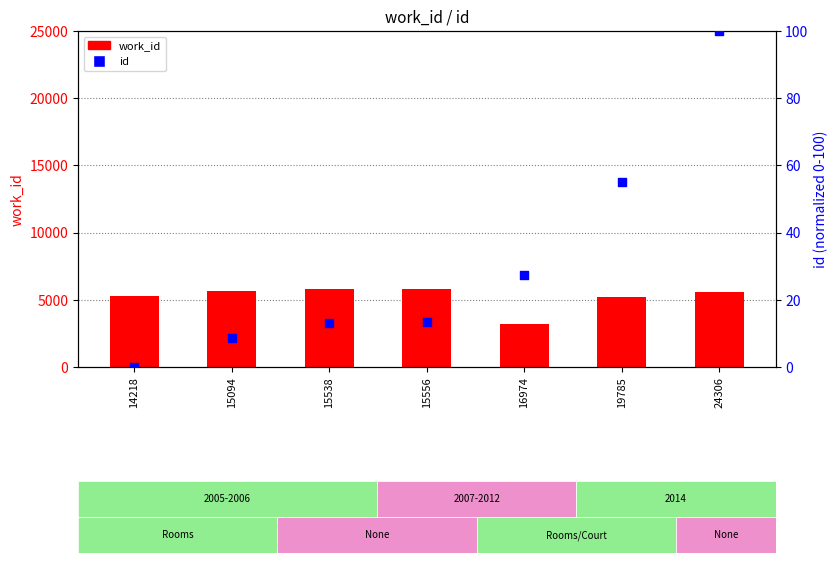

At how many categories does at least one series exceed 1950?

7